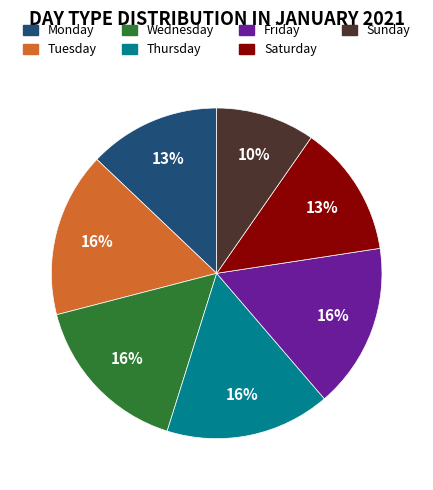

Which slice is the smallest?

Sunday